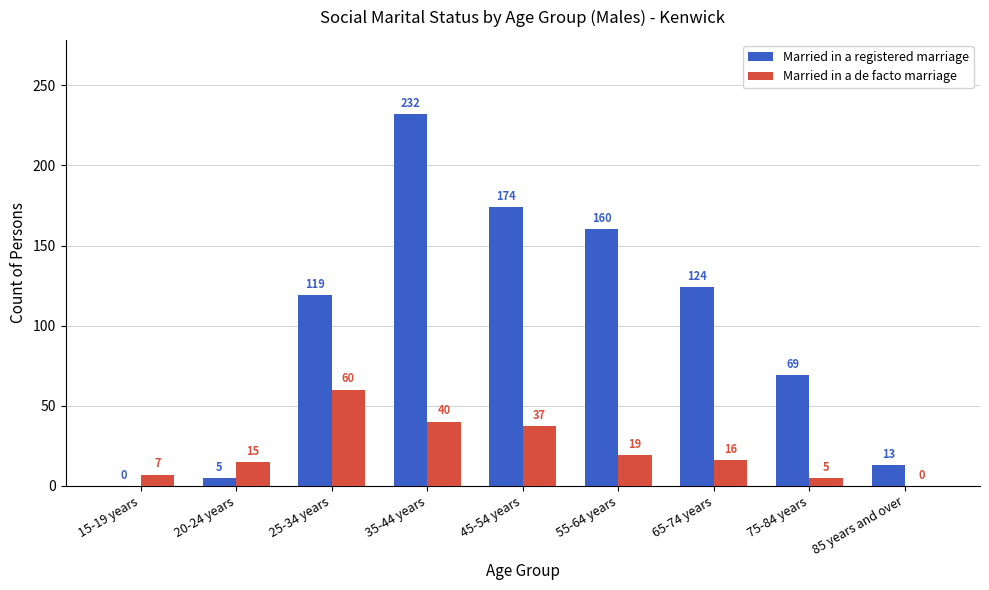

How many groups of bars are there?

9